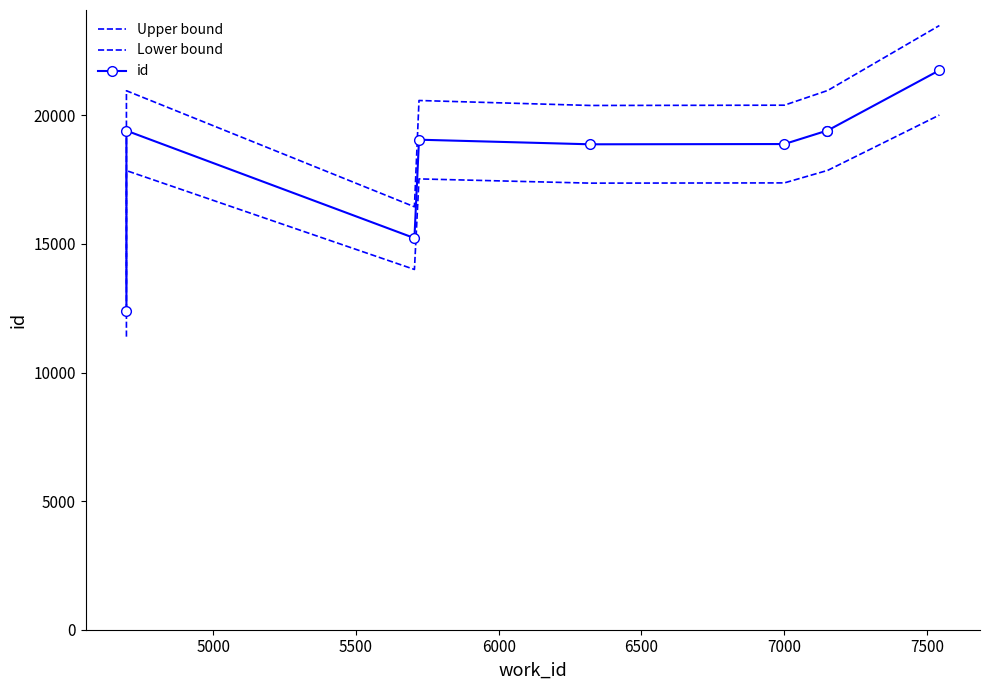

Reading left to right, list all the values displayed in this chart.

Upper bound: 13376.9	20956.3	16444.1	20577.2	20383.9	20394.7	20959.6	20960.6	23491.1
Lower bound: 11395.1	17851.7	14007.9	17528.8	17364.1	17373.3	17854.4	17855.4	20010.9
id: 12386.0	19404.0	15226.0	19053.0	18874.0	18884.0	19407.0	19408.0	21751.0